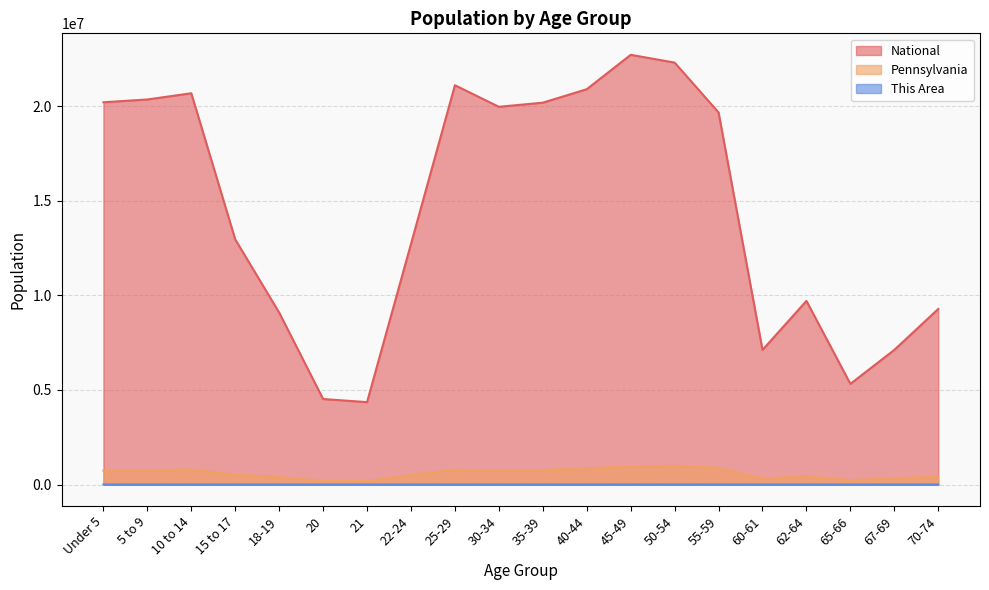

What is the difference between the Pennsylvania values at 67-69 and 35-39?

442908.0